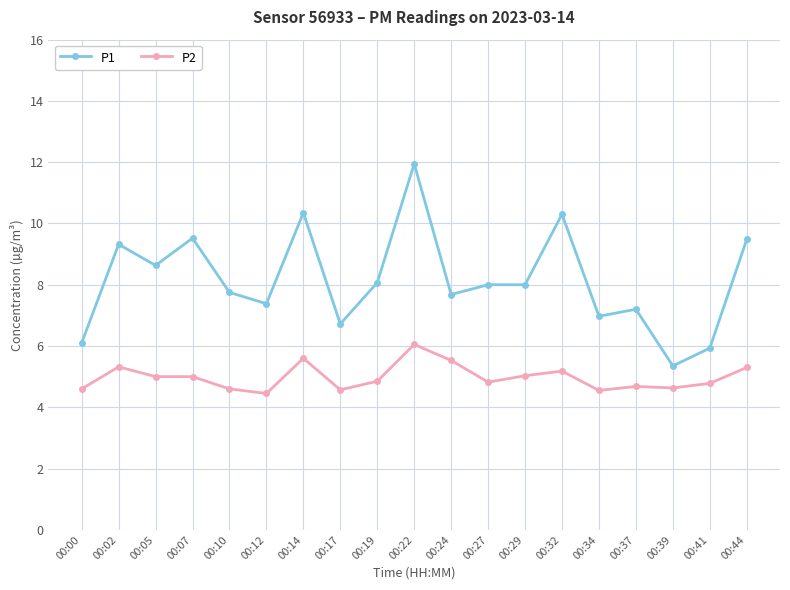

The P1 series shows 11.2 at 00:10. True or false?

False